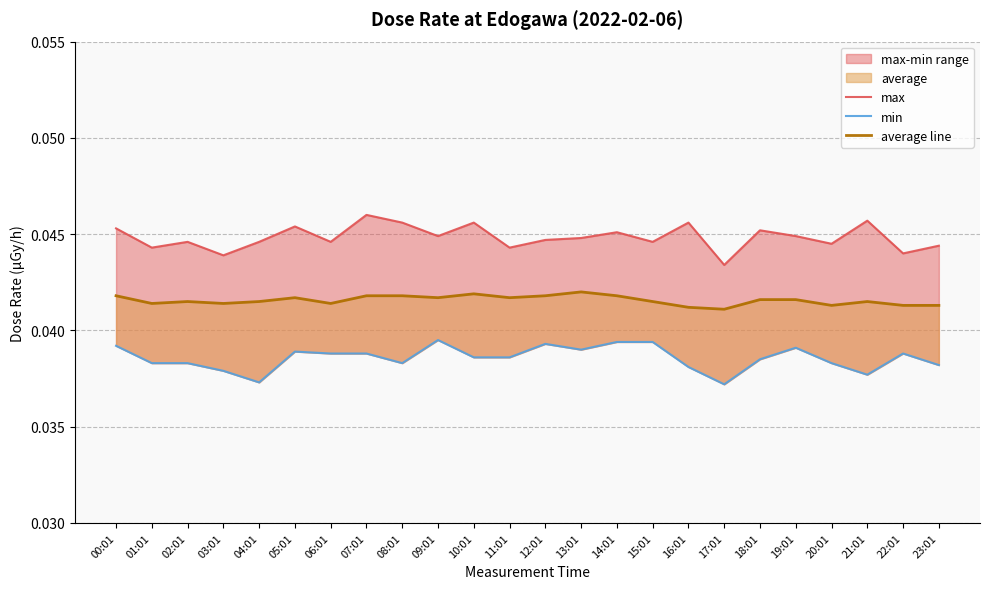

At 18:01, list the series in order from largest to smallest.

max, average line, min